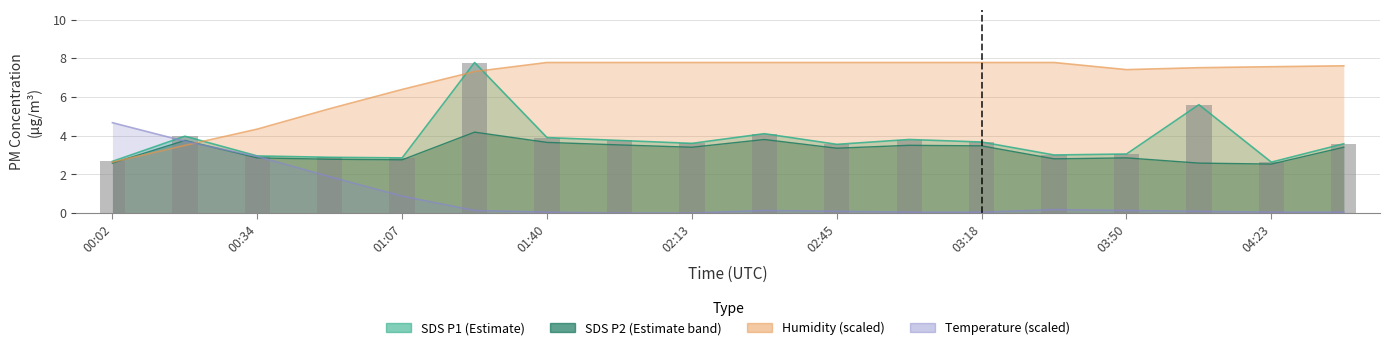

The chart shows a value of 1.4 at 17. True or false?

False